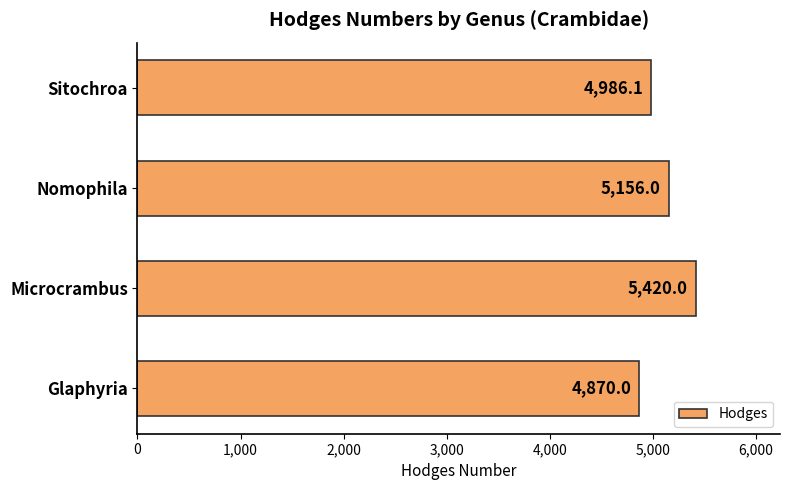

Which label corresponds to the largest value in the chart?

Microcrambus